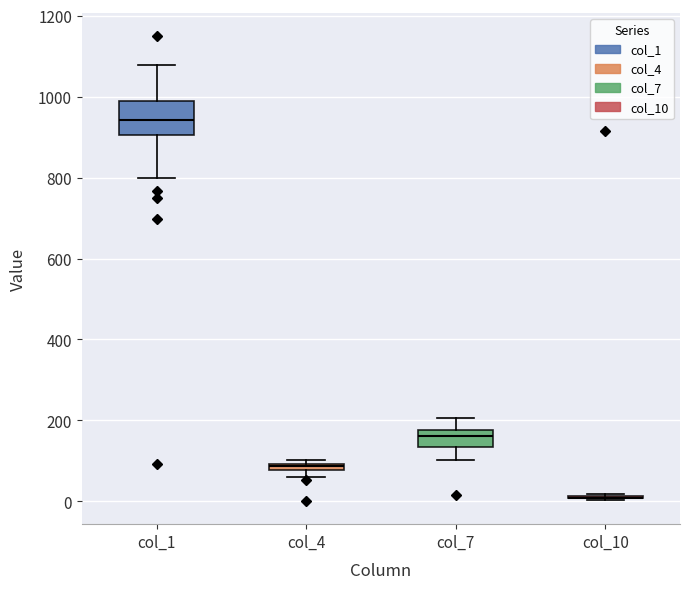

Comparing the boxes themselves (not the whiskers), which one is the tallest?

col_1